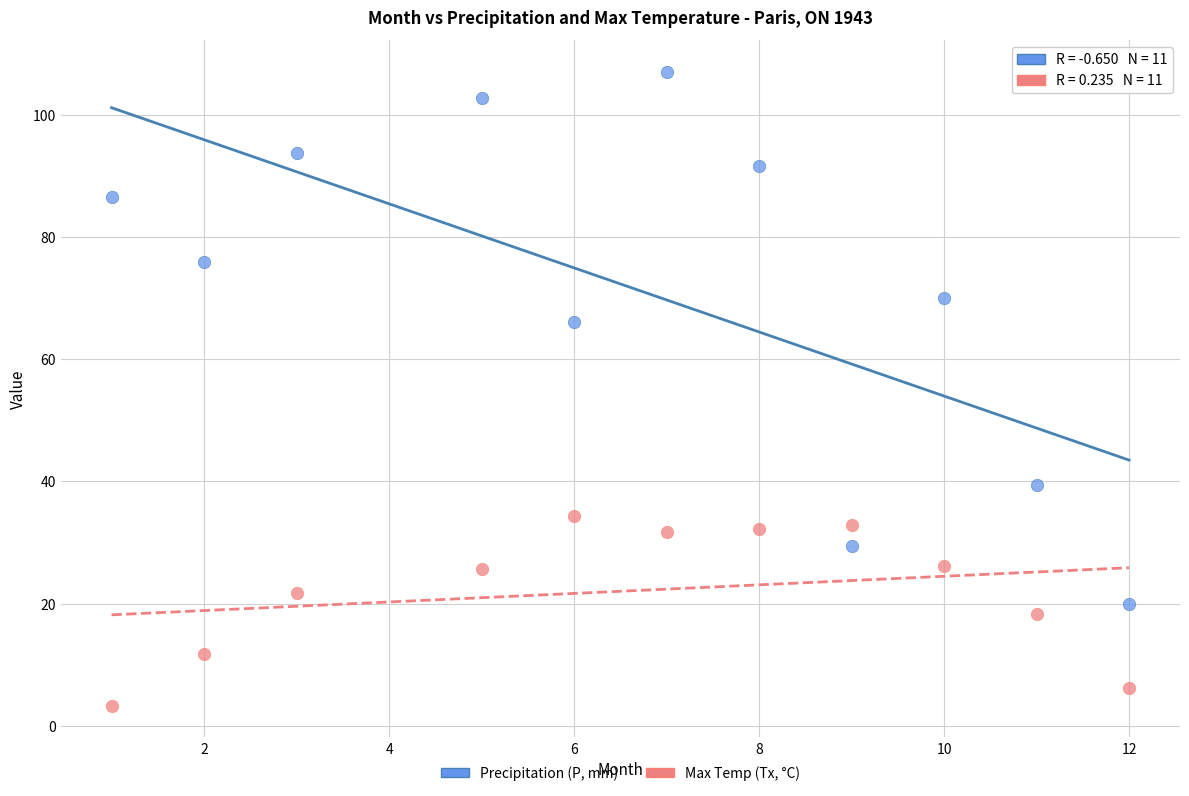

What are all the series names shown in the legend?

Precipitation (P, mm), Max Temp (Tx, °C)